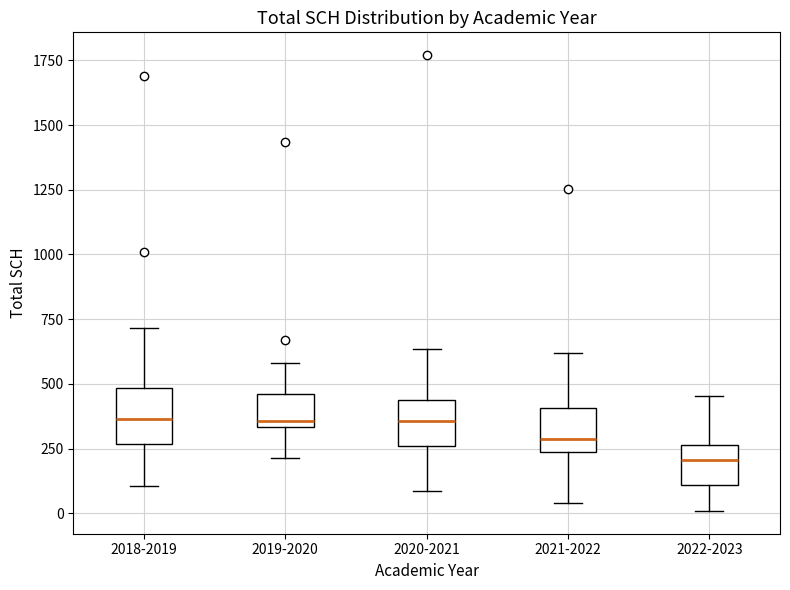

Which box has the lowest median line?

2022-2023